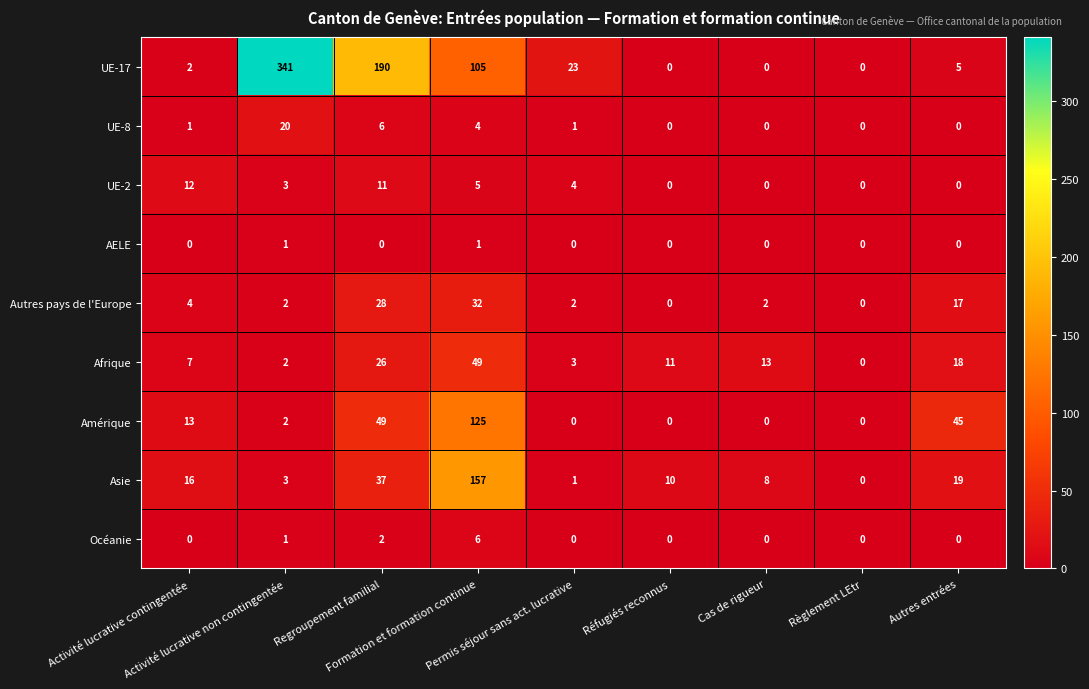

What is the average value of the UE-8 series?

4